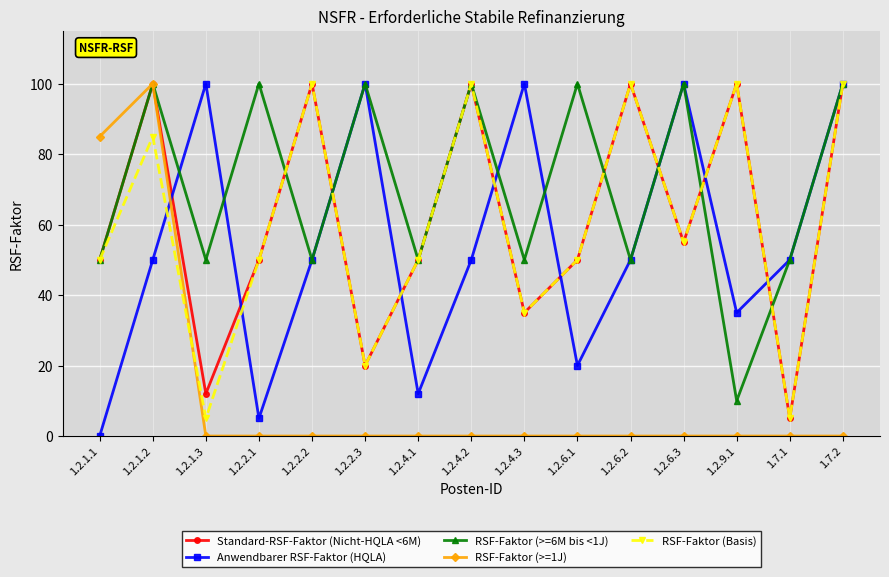

At which category is the sum across all series the highest?

1.2.1.2